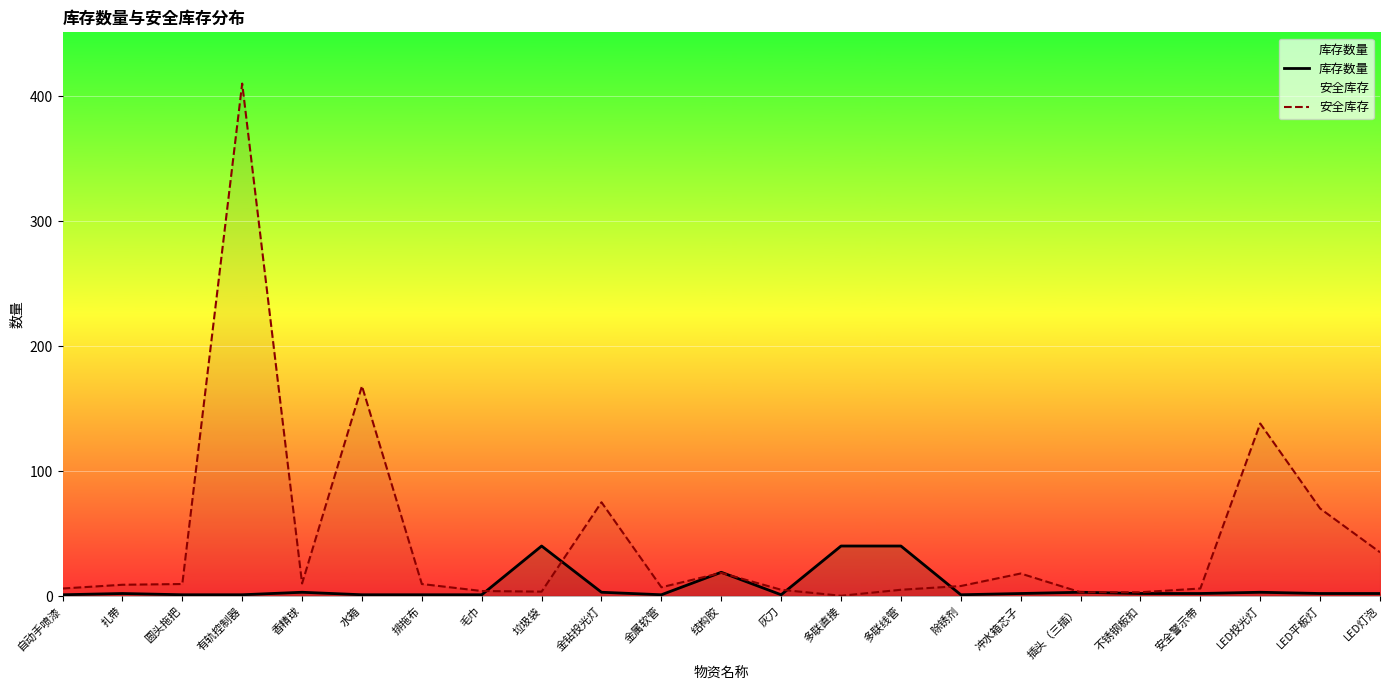

The value of 库存数量 at 冲水箱芯子 is 2.0. True or false?

True